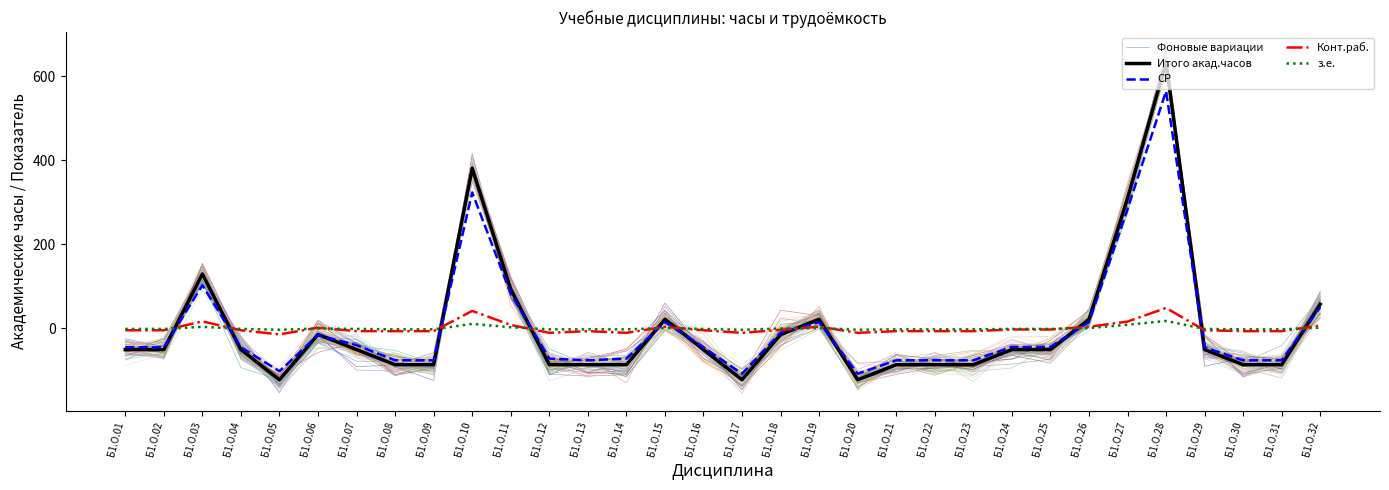

After their last crossing, which series has the higher values: з.е. or Итого акад.часов?

Итого акад.часов